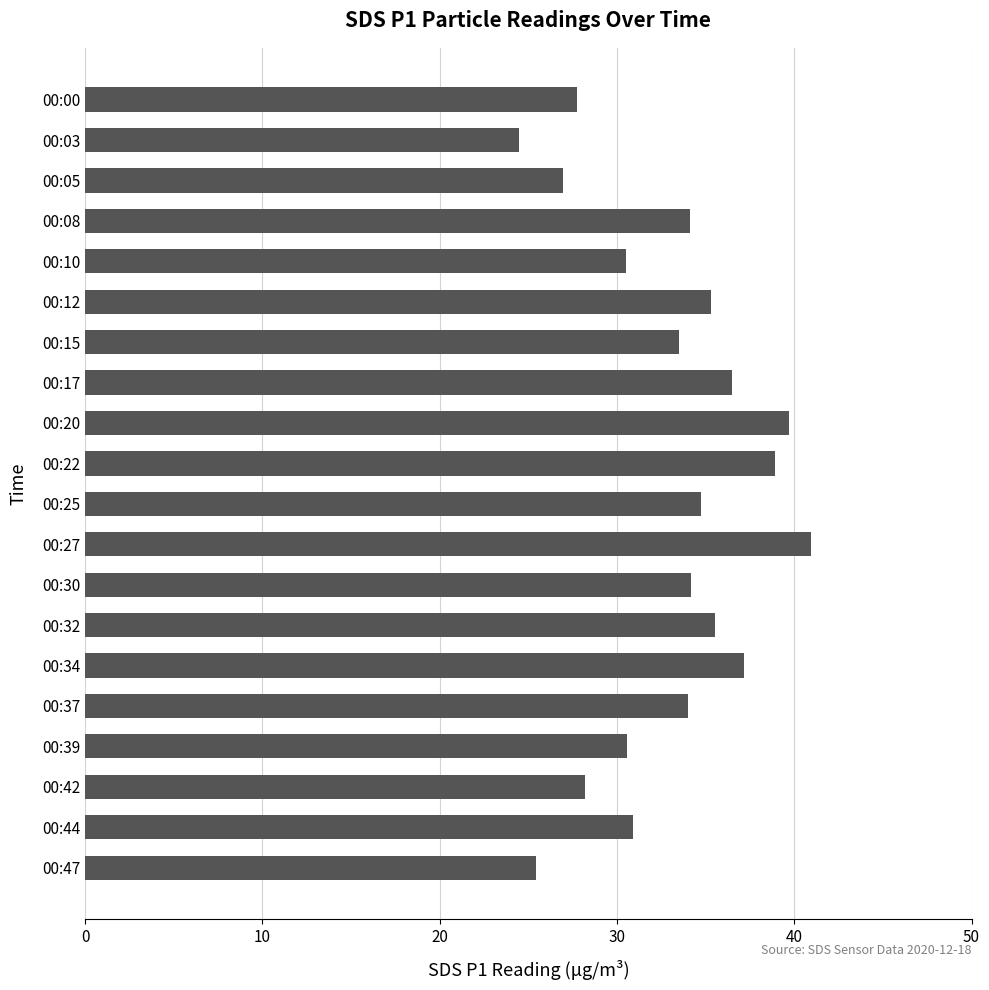

What is the change in value from 00:08 to 00:17?

+2.4